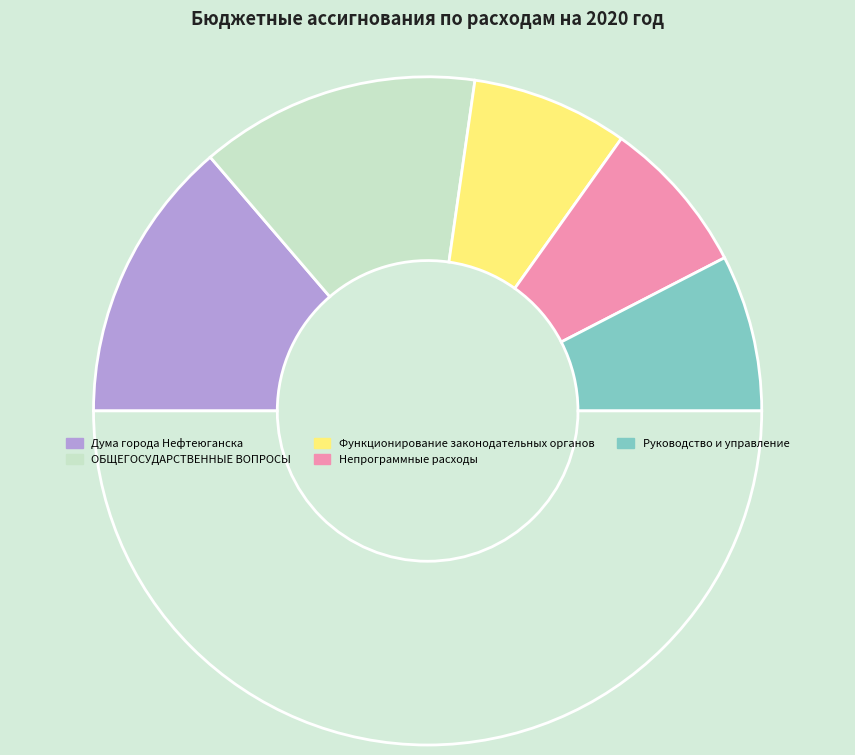

Rank the categories by value from highest to lowest.

Дума города Нефтеюганска, ОБЩЕГОСУДАРСТВЕННЫЕ ВОПРОСЫ, Функционирование законодательных органов, Непрограммные расходы, Руководство и управление